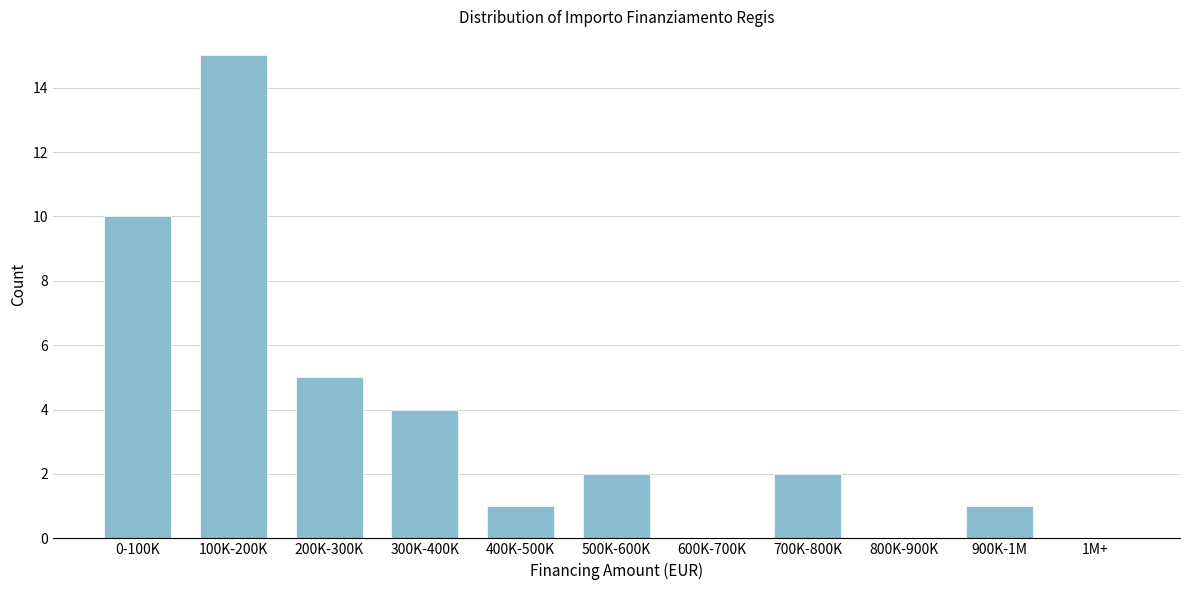

Reading left to right, what are all the values shown in this chart?

0-100K=10	100K-200K=15	200K-300K=5	300K-400K=4	400K-500K=1	500K-600K=2	600K-700K=0	700K-800K=2	800K-900K=0	900K-1M=1	1M+=0